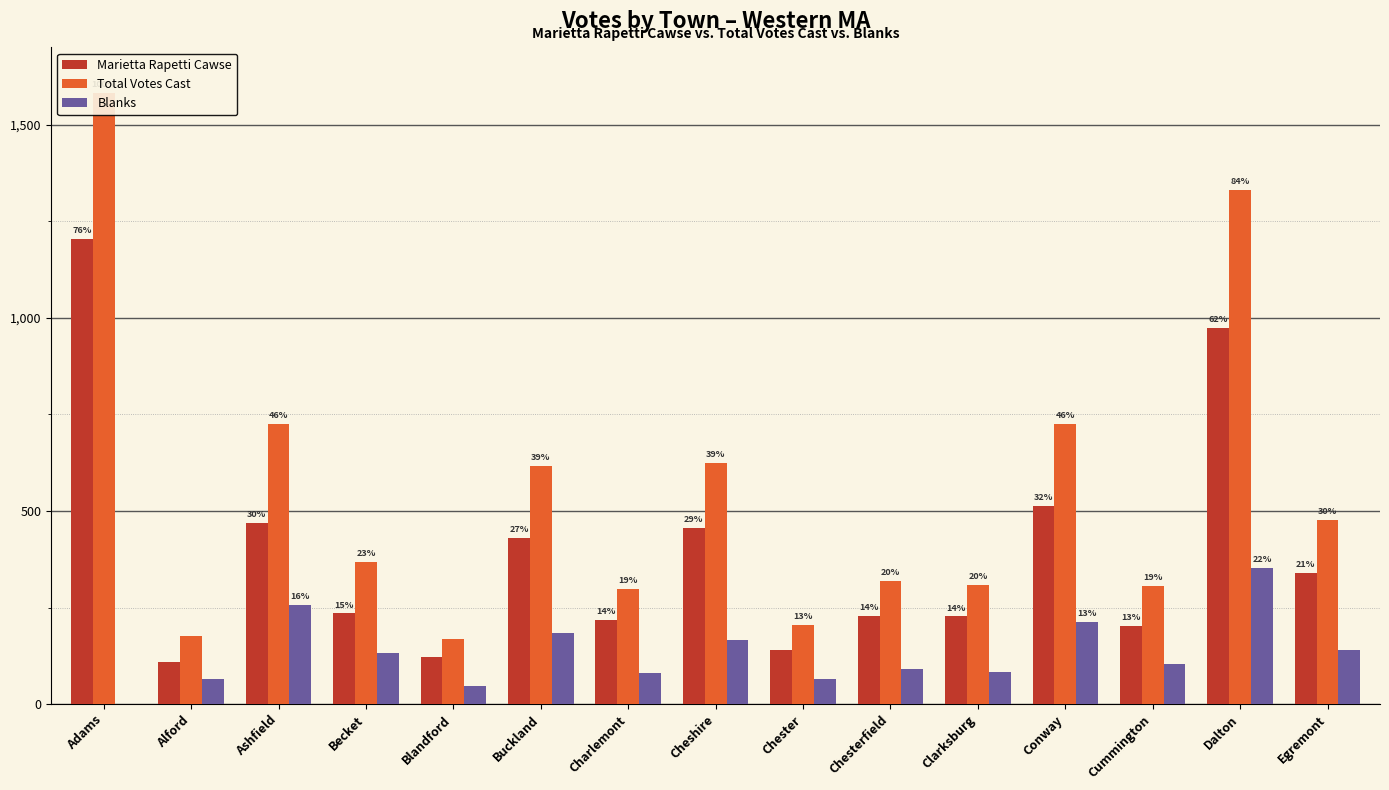

Which series has the largest range (max minus min)?

Total Votes Cast